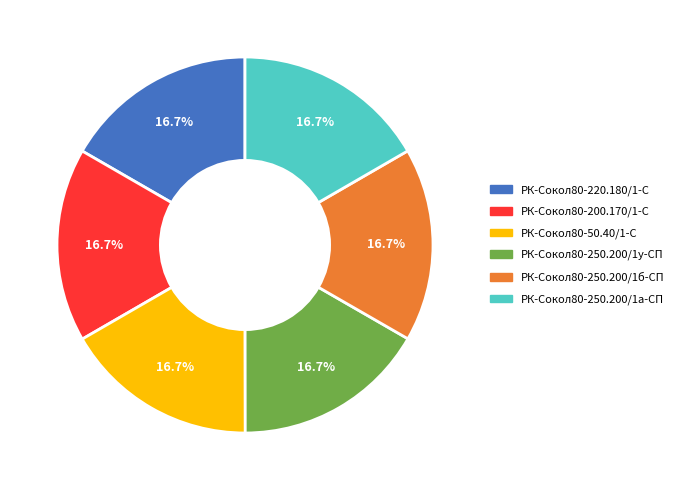

Approximately how many times larger is the value at РК-Сокол80-200.170/1-С compared to РК-Сокол80-250.200/1у-СП?

1.0